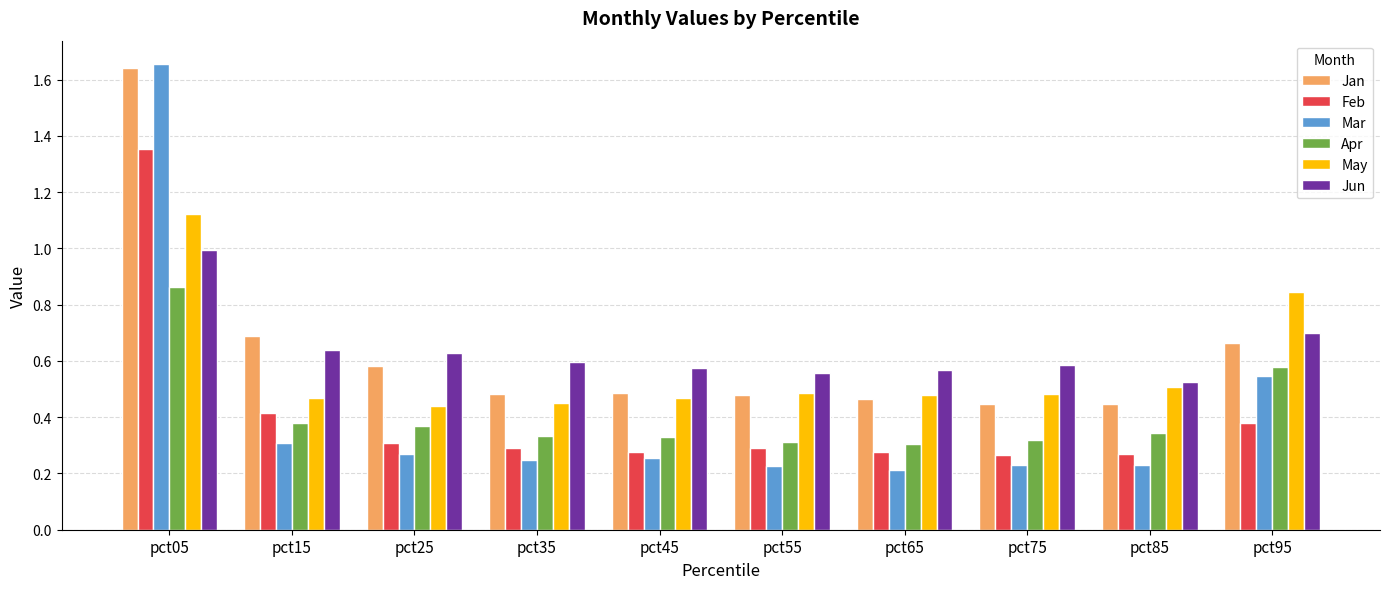

What is the sum of all Jun values?

6.4